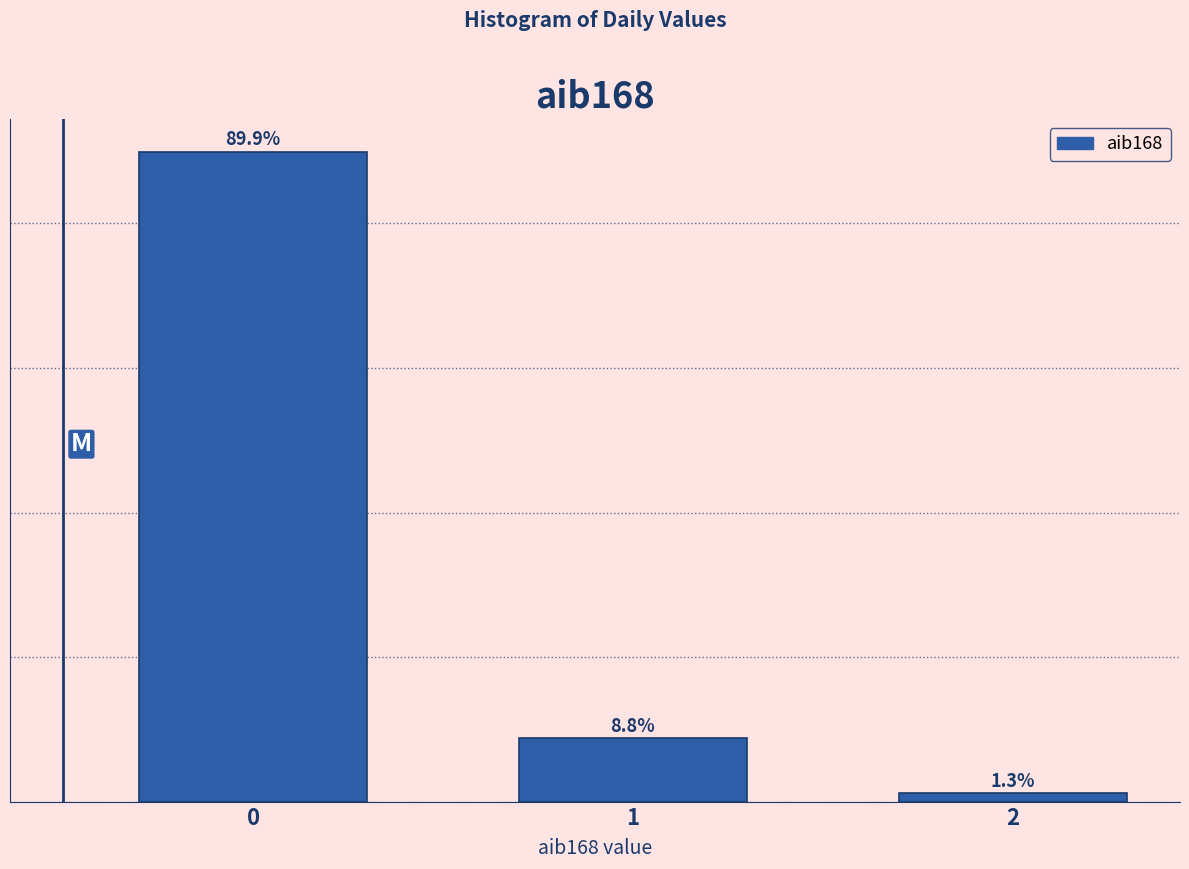

List the labels in order of value, largest first.

0, 1, 2